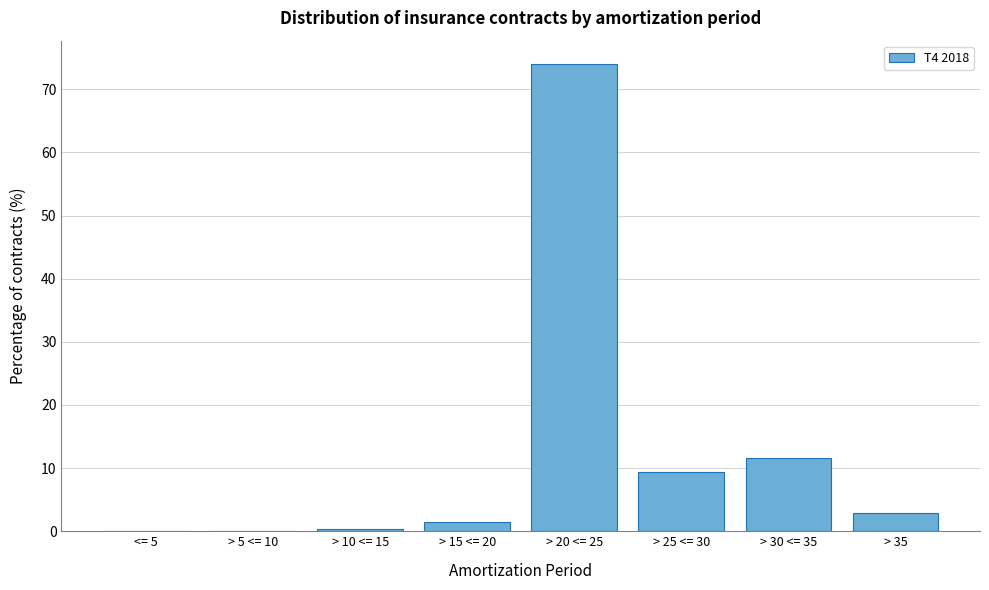

Approximately how many times larger is the value at > 30 <= 35 compared to > 25 <= 30?

1.2